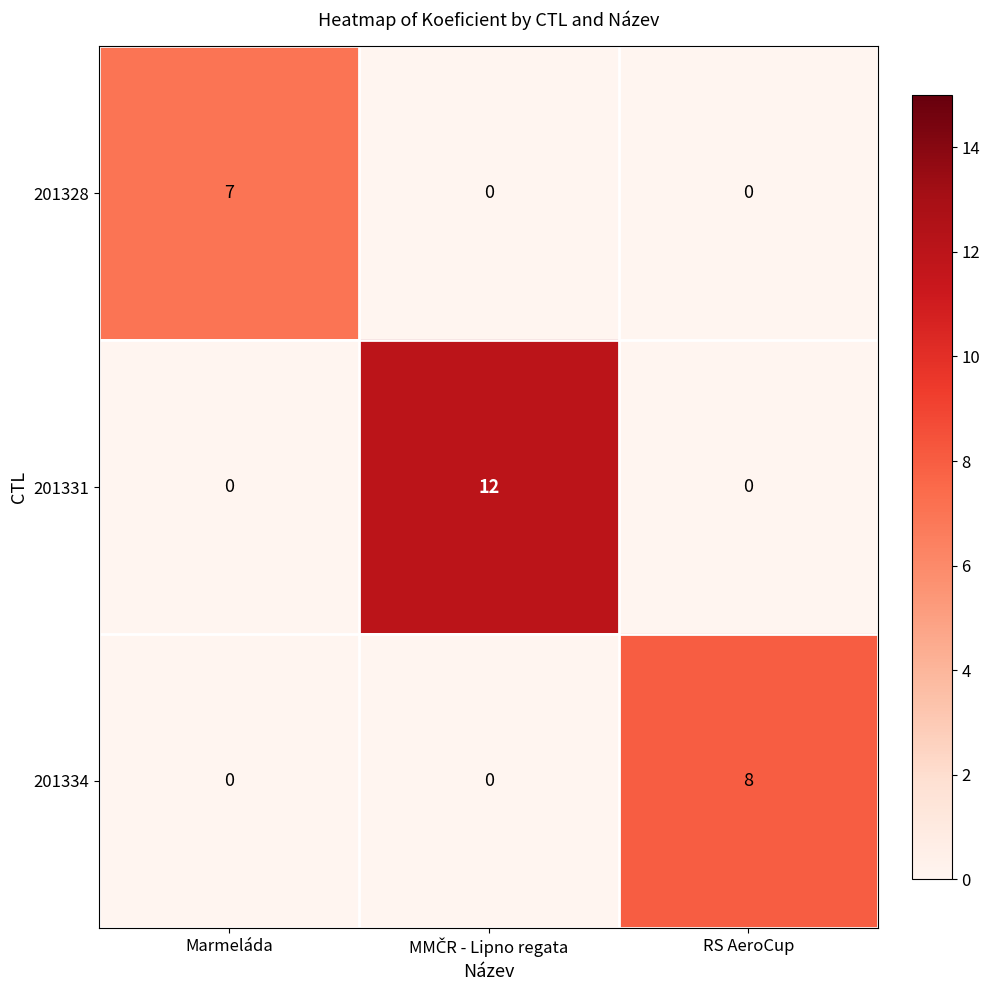

What is the maximum value for 201328?

7